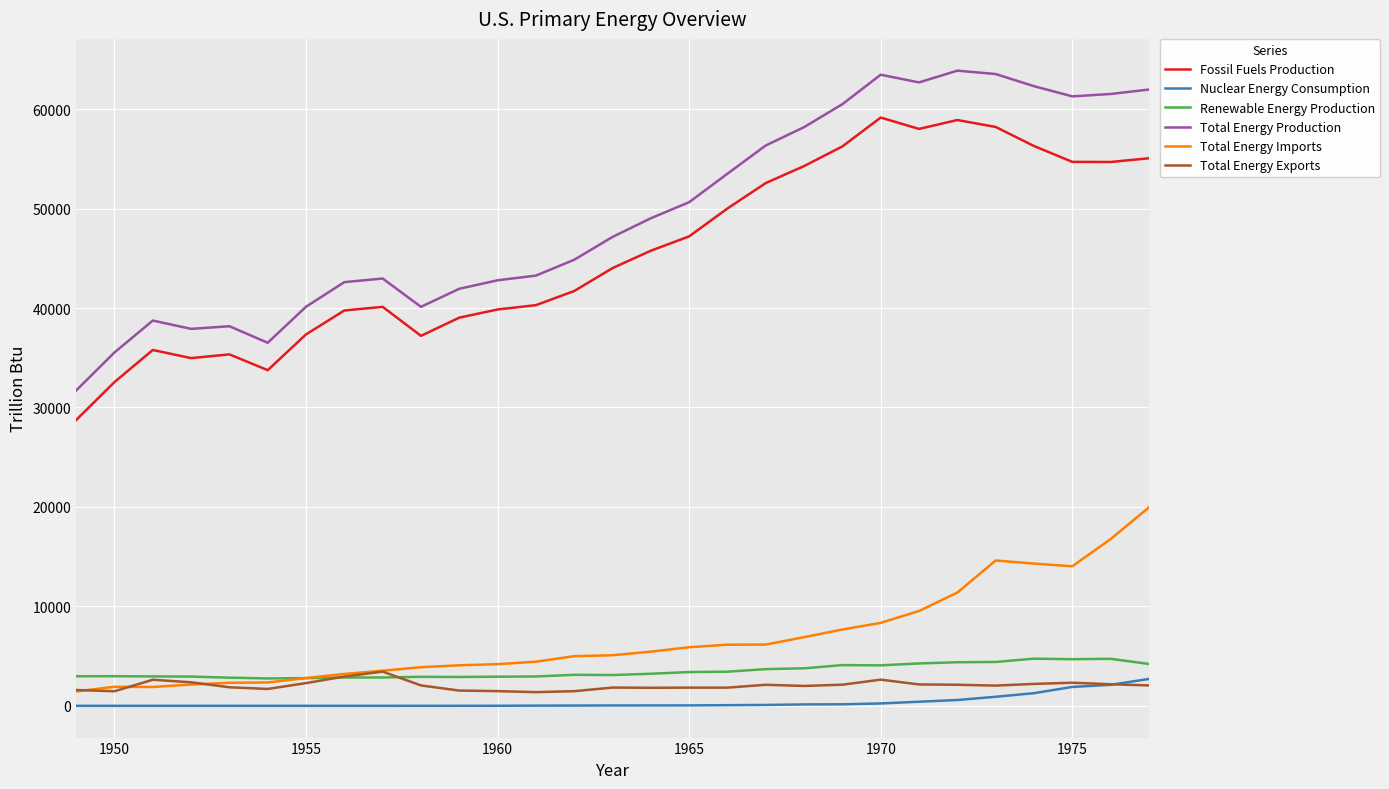

Does the chart display data point markers on the line(s)?

No